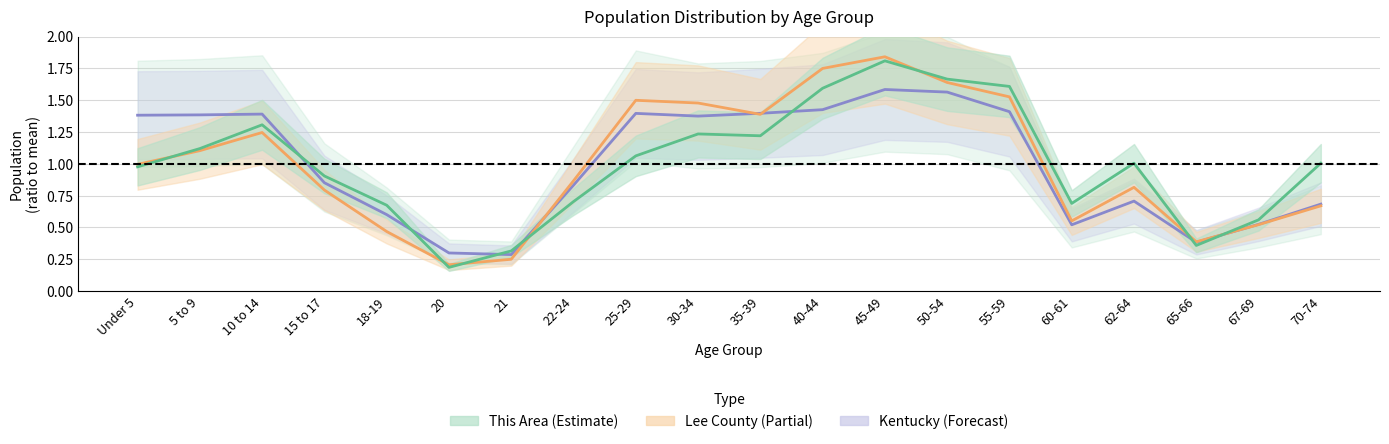

True or false: Lee County and This Area cross at least once.

True